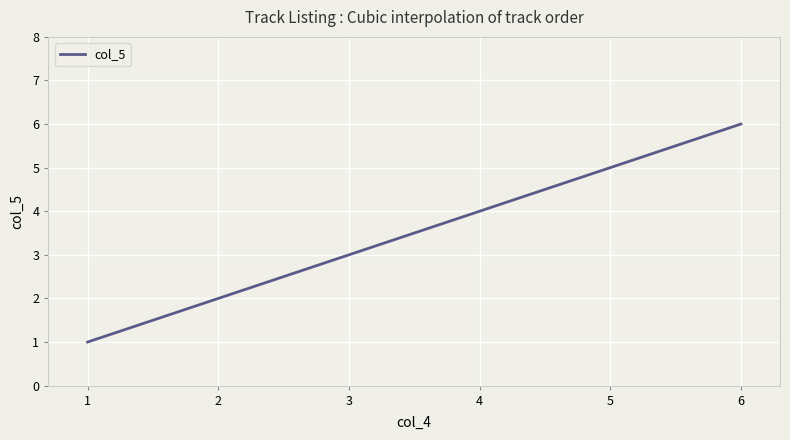

Count the number of data series in this chart.

1